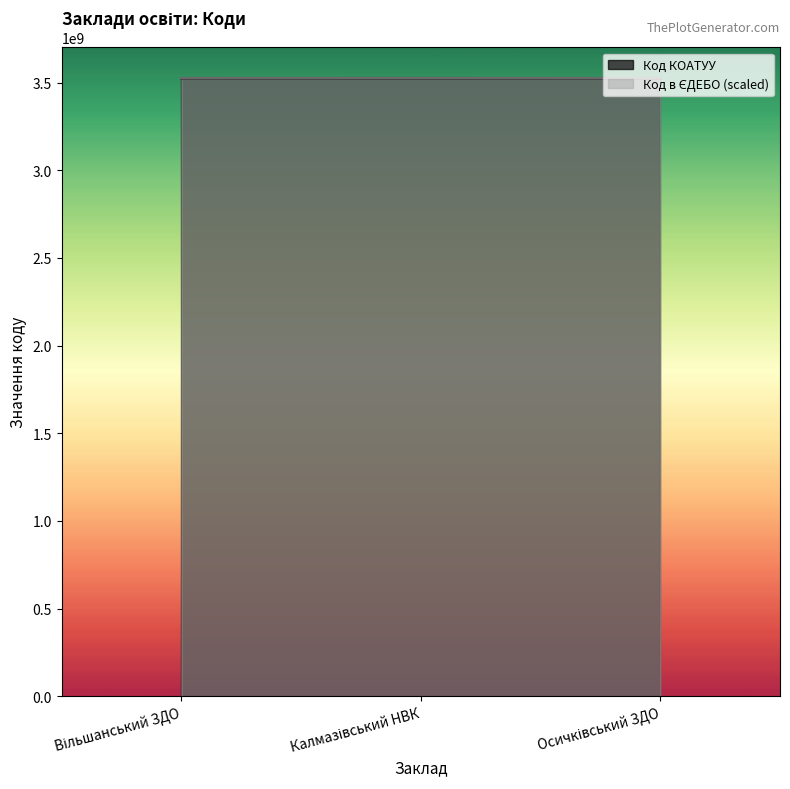

What is the label of the 3rd point from the right?

Вільшанський ЗДО